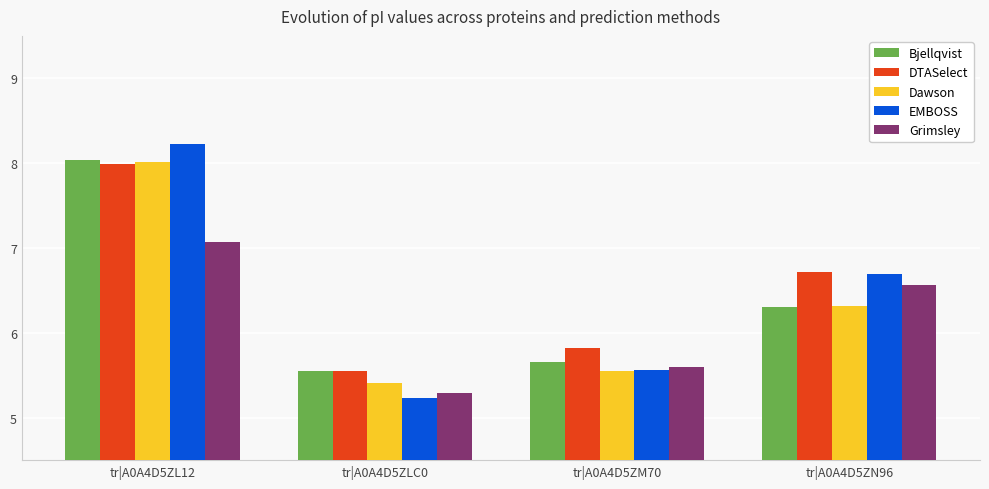

What is the value of the Grimsley bar at the 4th from the left?

6.6